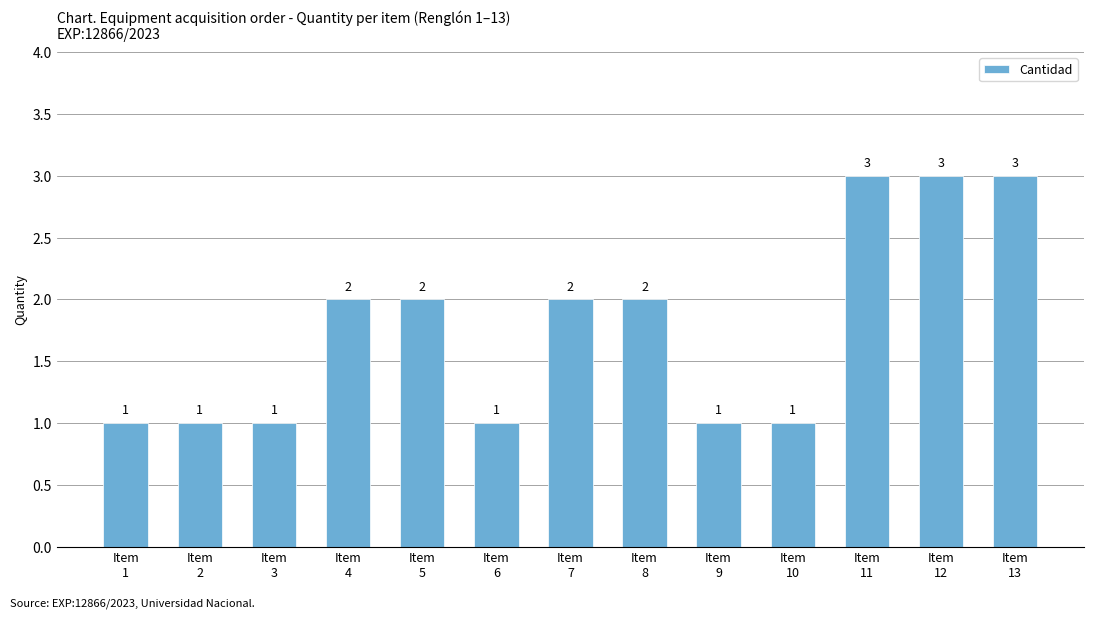

What value does the data have at Item
3?

1